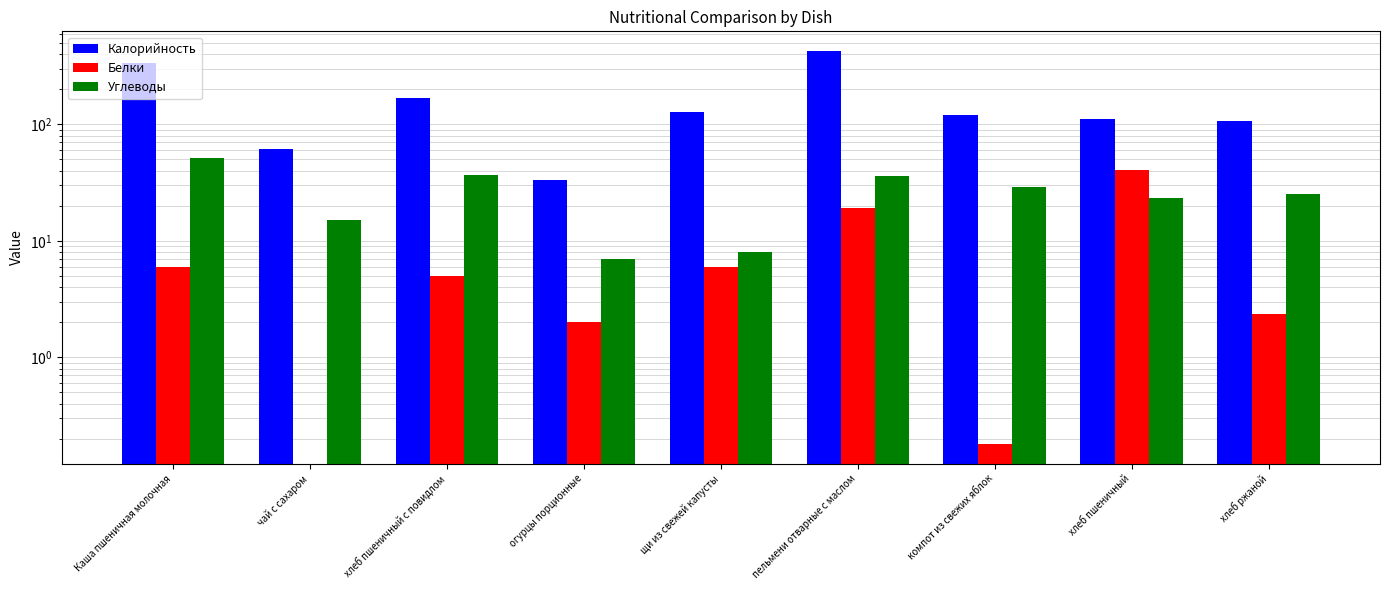

Reading left to right, extract all data points from this chart.

Калорийность: 333.0	61.0	168.0	33.0	128.0	425.0	119.9	110.0	107.0
Белки: 6.0	0.0	5.0	2.0	6.0	19.0	0.2	40.5	2.4
Углеводы: 51.0	15.0	37.0	7.0	8.0	36.0	29.1	23.3	25.0